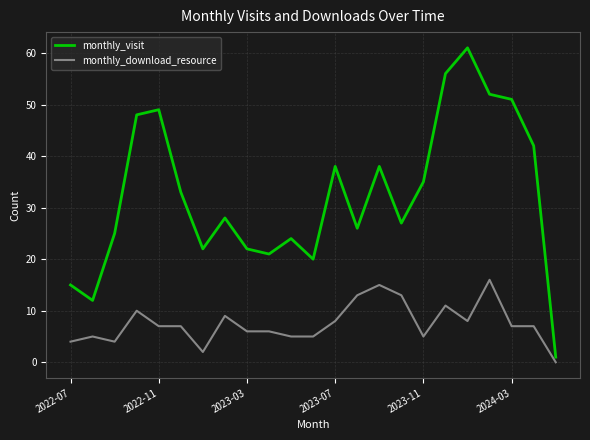

Which series has the largest range (max minus min)?

monthly_visit